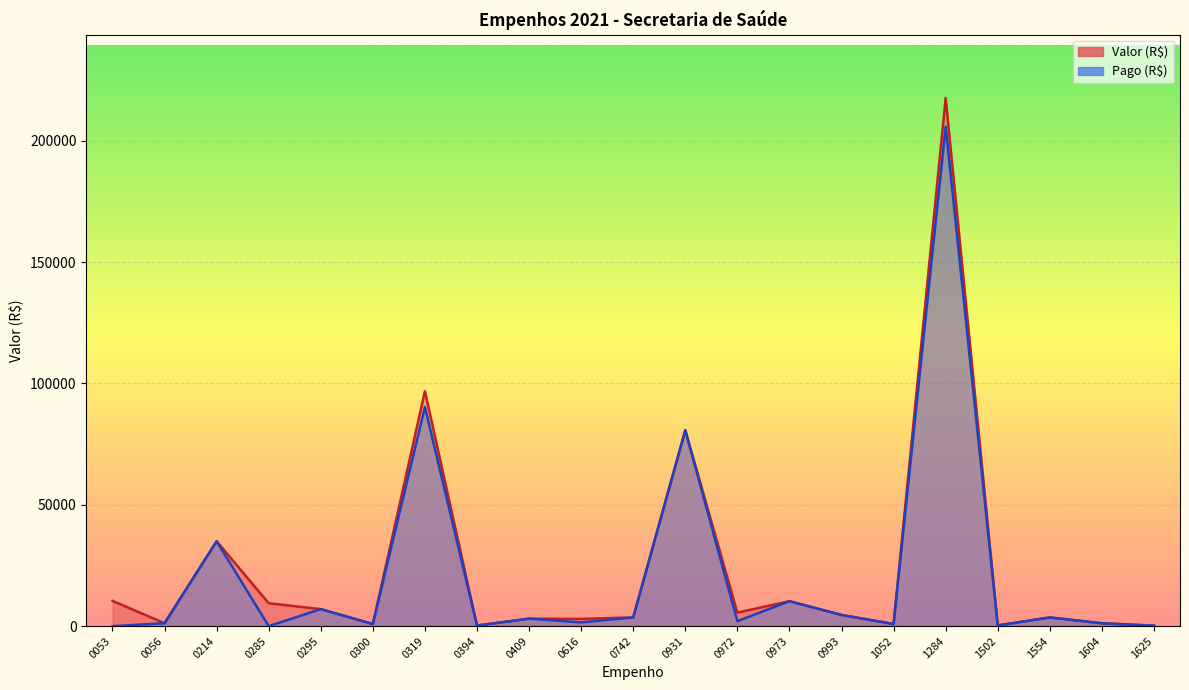

Does the chart display data point markers on the line(s)?

No